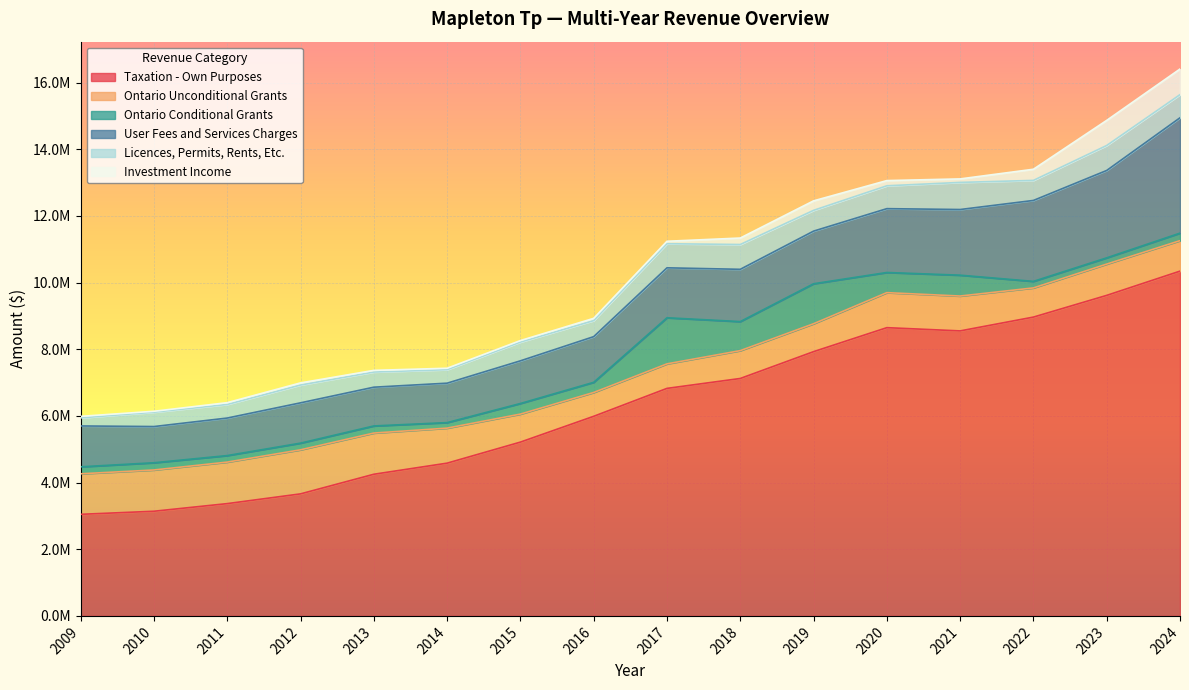

At which category is the sum across all series the highest?

2024